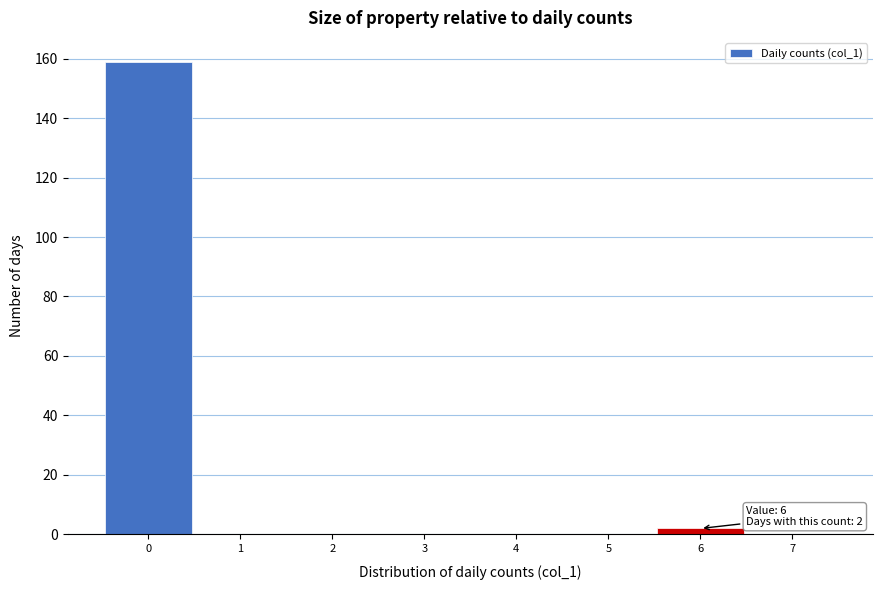

Which range on the x-axis has the tallest bar?

-0.5 to 0.5